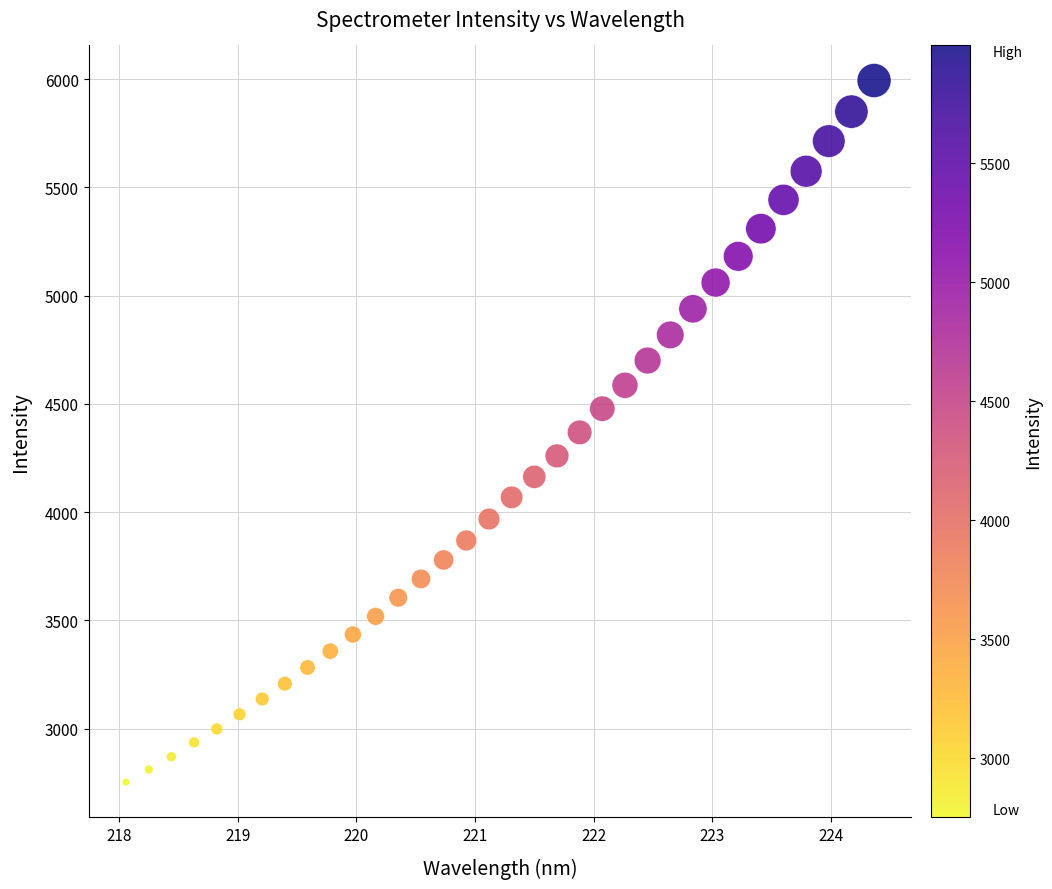

What is the range of Y values (max minus min)?

3241.1